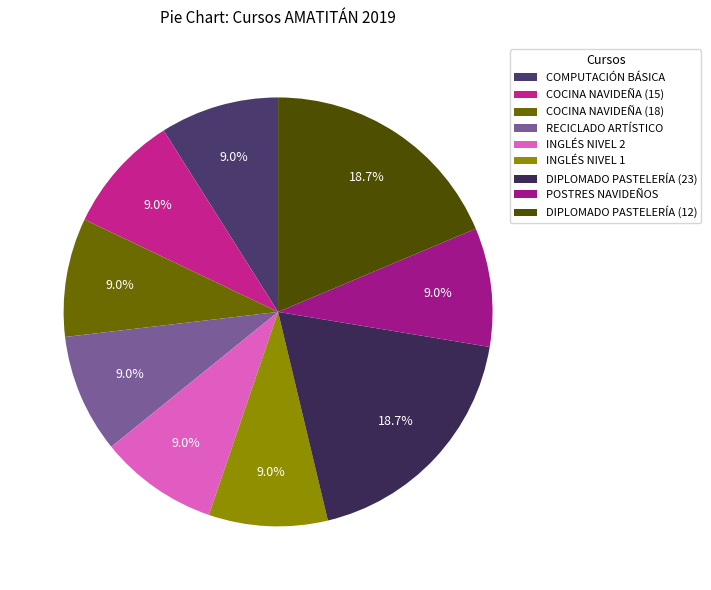

To the nearest percent, what is the difference between the largest and smallest slice percentages?

10%